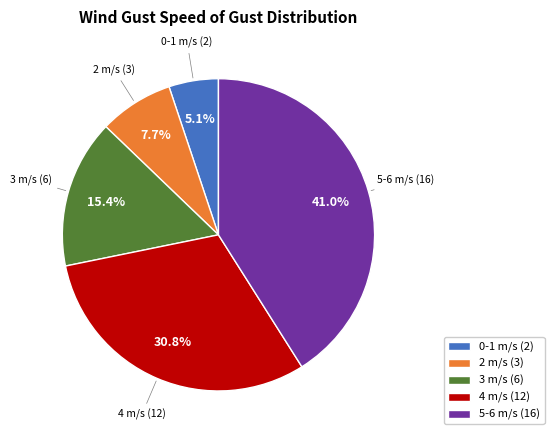

How many slices are in this pie chart?

5